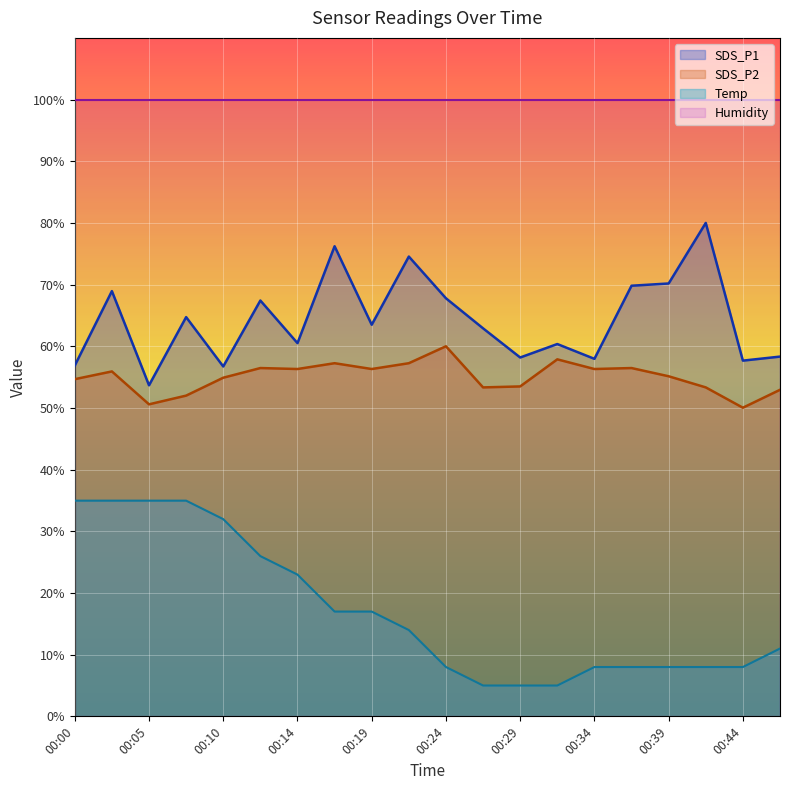

What is the approximate value of Temp at 00:46?

11.0